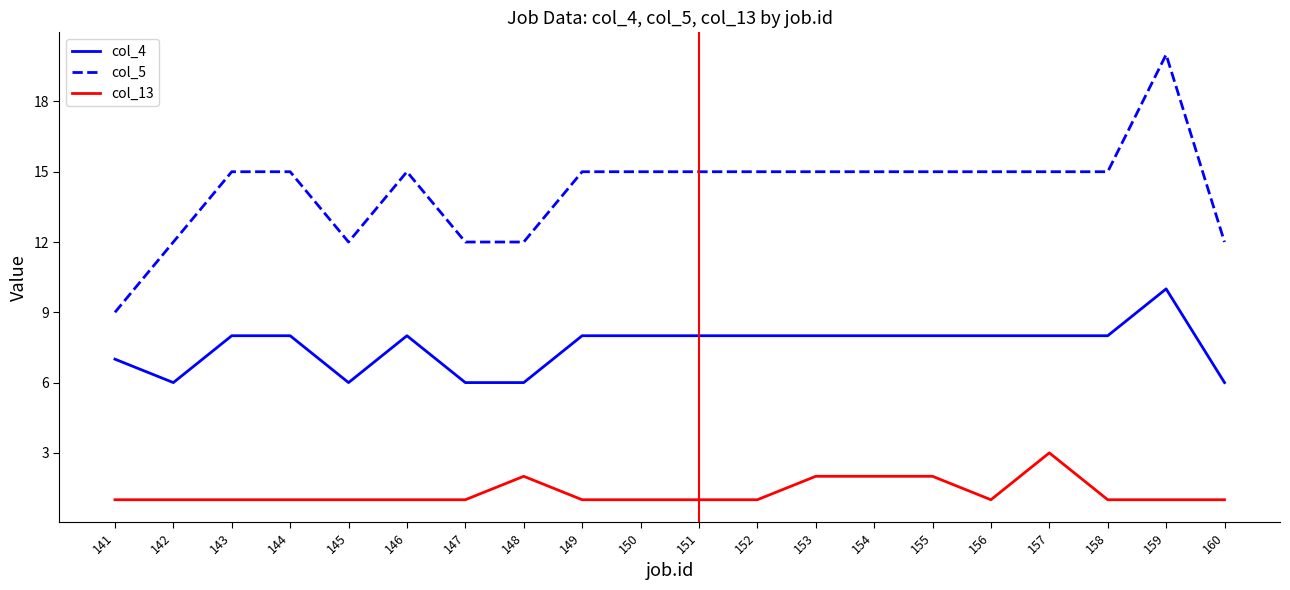

What are all the series names shown in the legend?

col_4, col_5, col_13